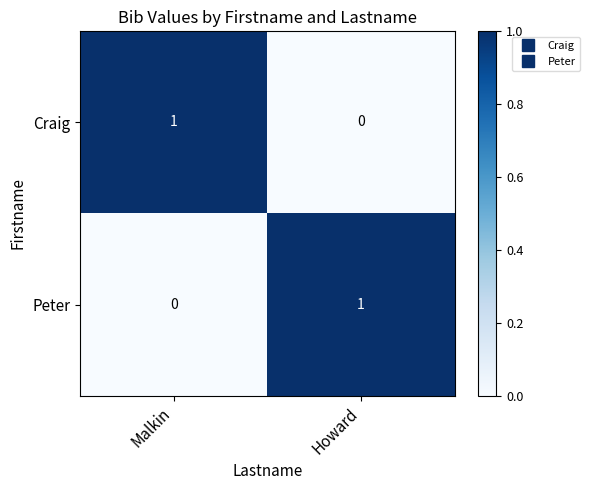

The value of Craig at Malkin is 2. True or false?

False